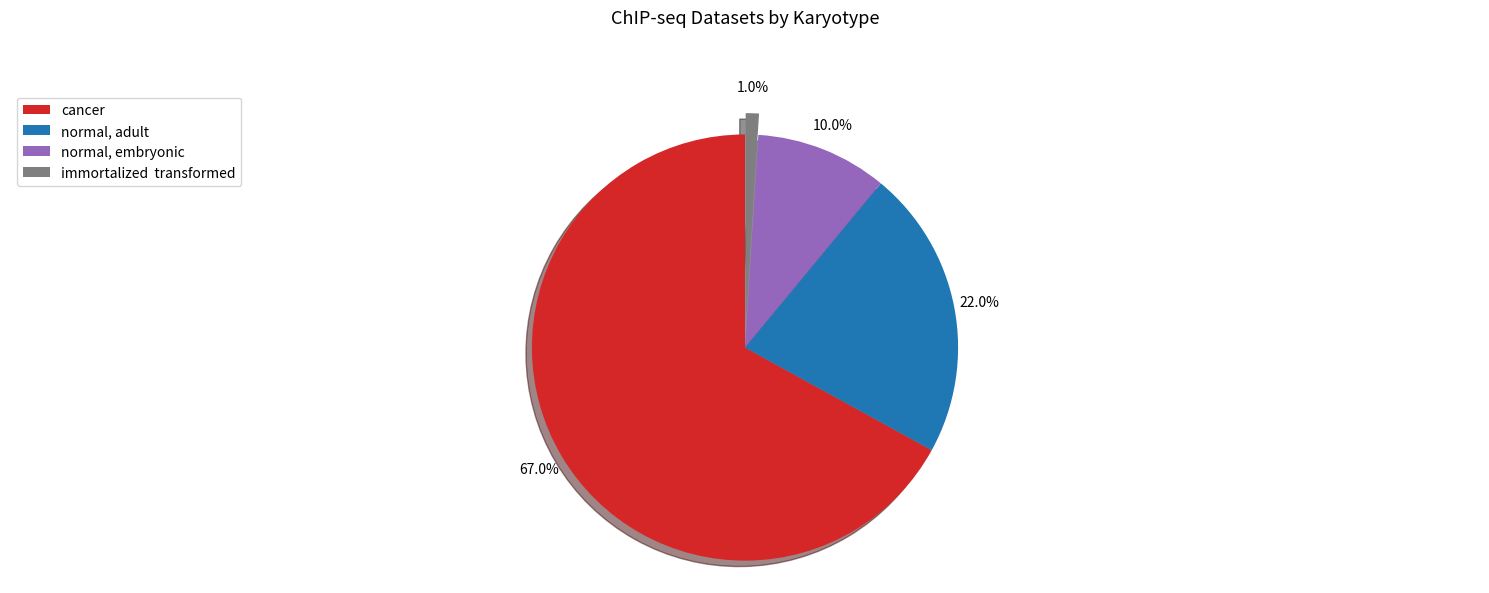

Count the number of slices in the pie.

4